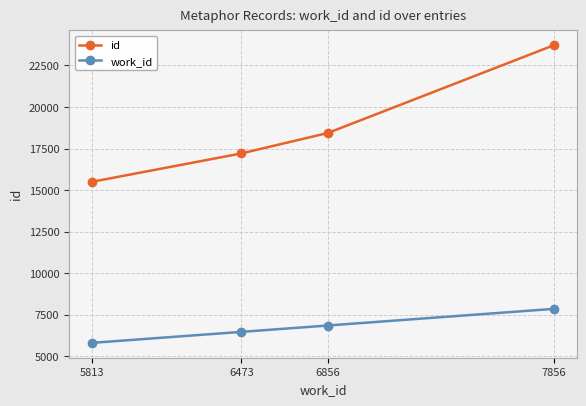

How many series are shown in this chart?

2